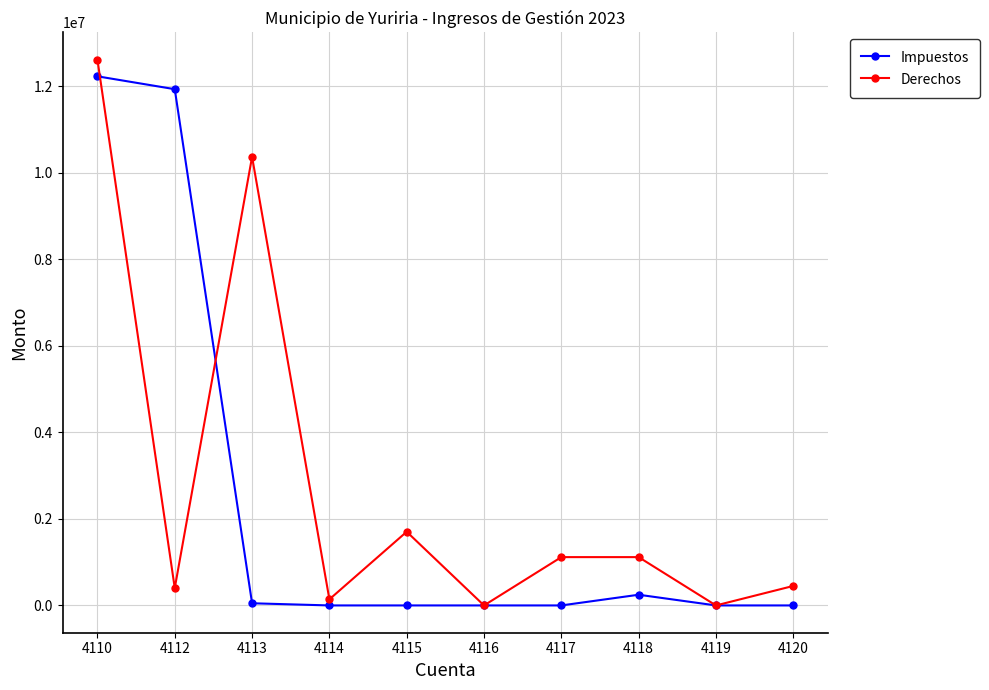

Rank the series by their maximum value, from lowest to highest.

Impuestos, Derechos